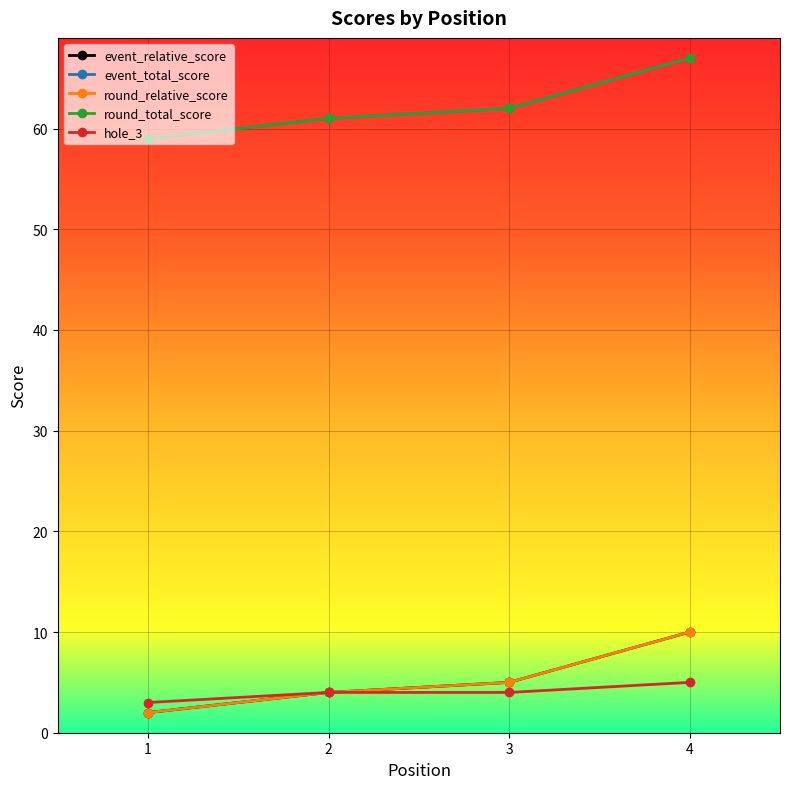

Between 2 and 4, which is larger?

4